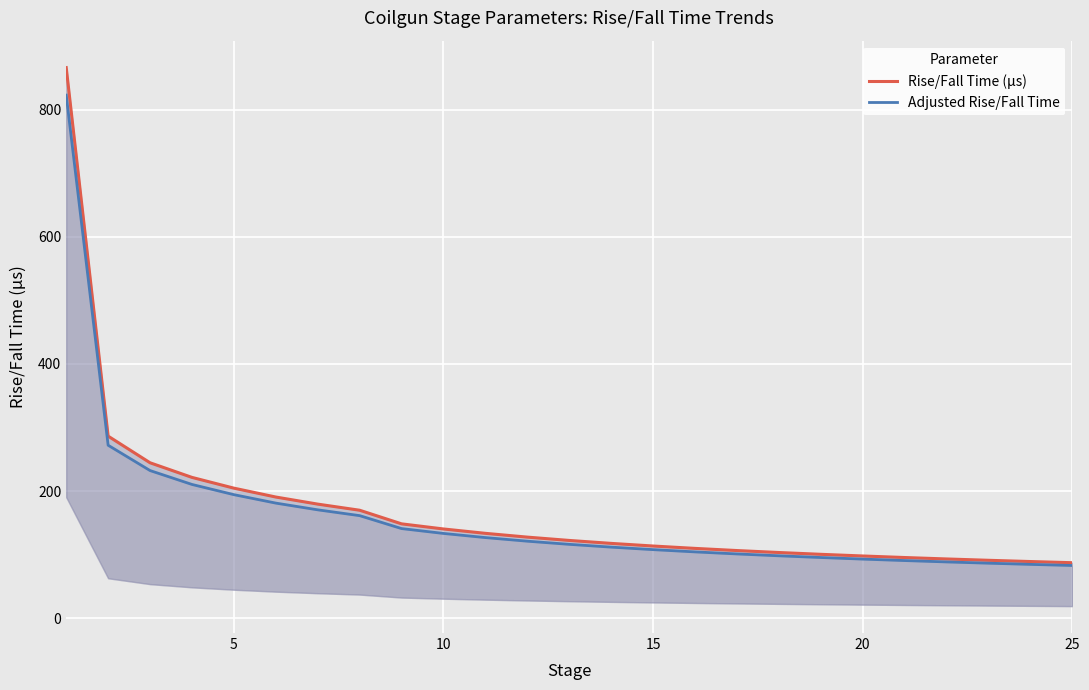

What is the difference between the second highest and second lowest values in the Adjusted Rise/Fall Time series?

187.3